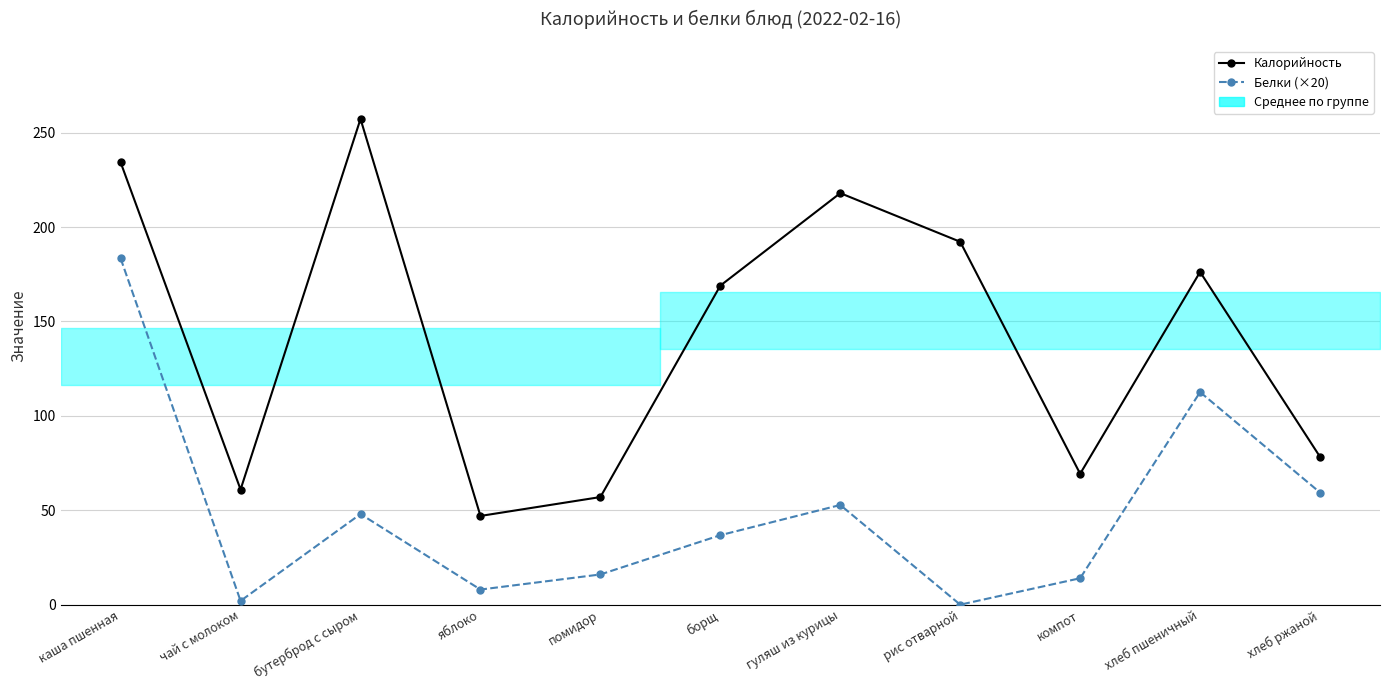

Reading left to right, extract all data points from this chart.

Калорийность: каша пшенная=234.3	чай с молоком=61.0	бутерброд с сыром=257.3	яблоко=47.0	помидор=57.0	борщ=169.0	гуляш из курицы=218.0	рис отварной=192.2	компот=69.3	хлеб пшеничный=176.2	хлеб ржаной=78.3
Белки (×20): каша пшенная=183.4	чай с молоком=2.0	бутерброд с сыром=48.0	яблоко=8.0	помидор=16.0	борщ=36.8	гуляш из курицы=52.8	рис отварной=0.0	компот=14.0	хлеб пшеничный=112.6	хлеб ржаной=59.4